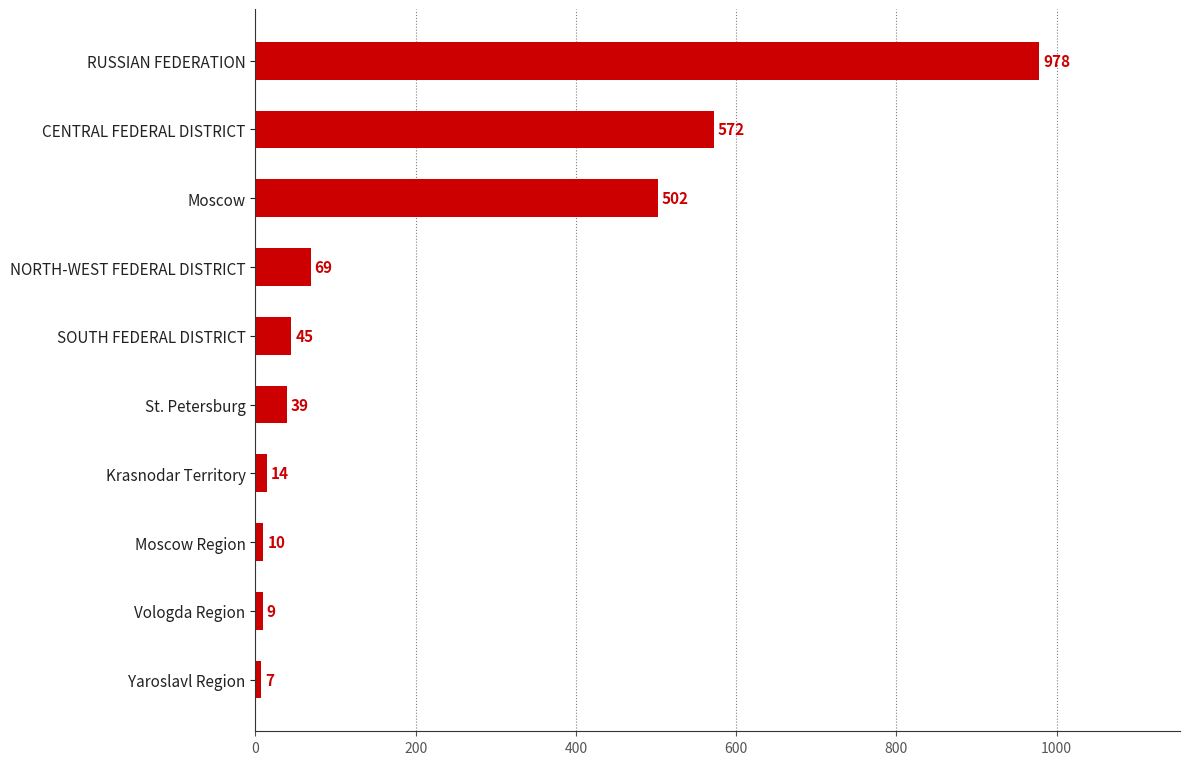

At which label is the value closest to 492?

Moscow